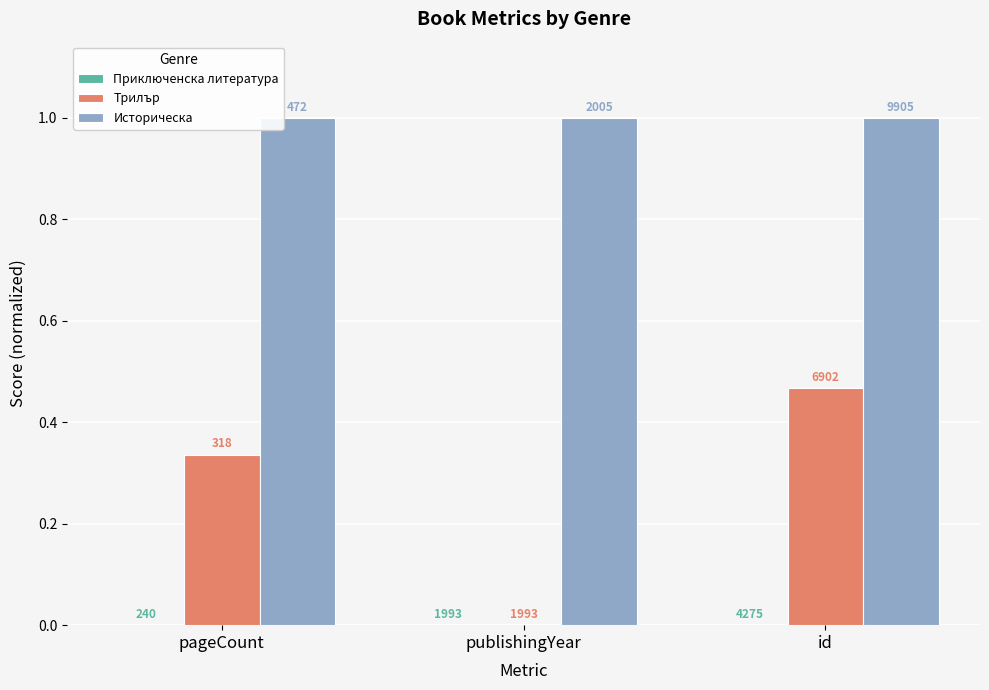

Does the chart contain stacked bars?

No